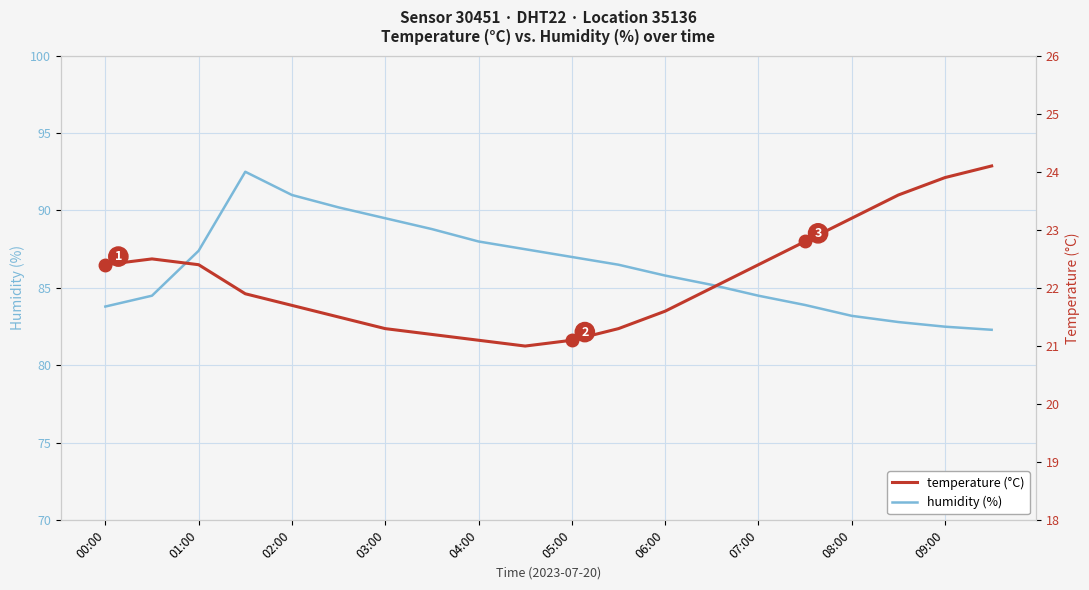

True or false: temperature and humidity intersect in this chart.

False